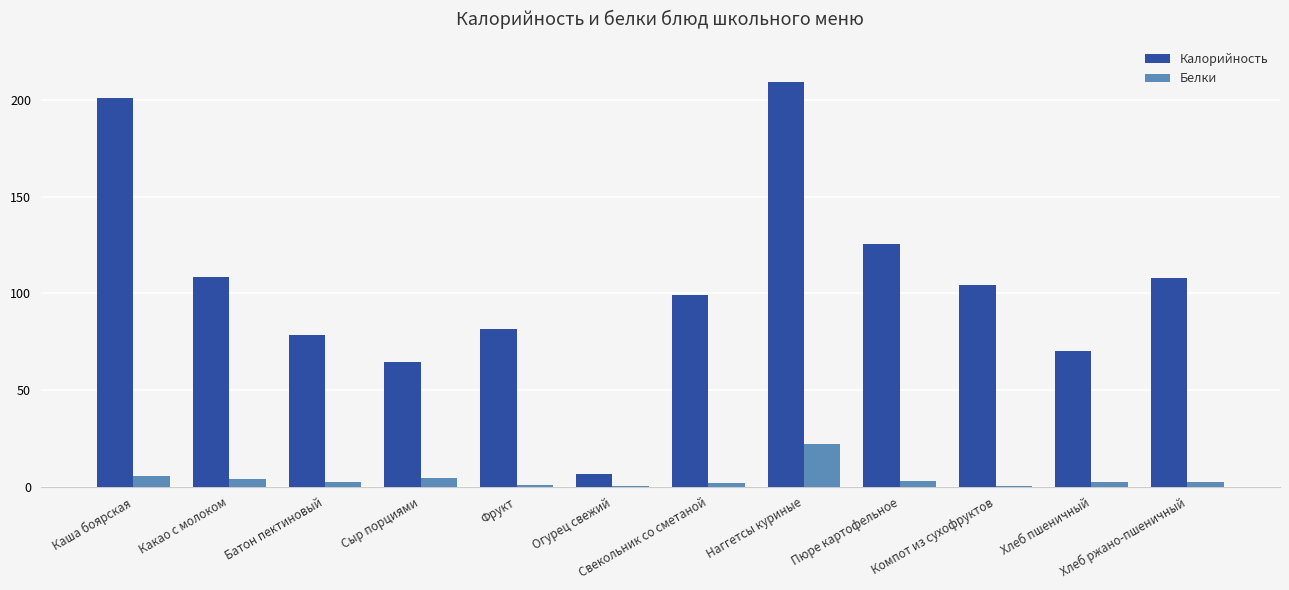

Between Батон пектиновый and Сыр порциями, which series saw the biggest shift?

Калорийность